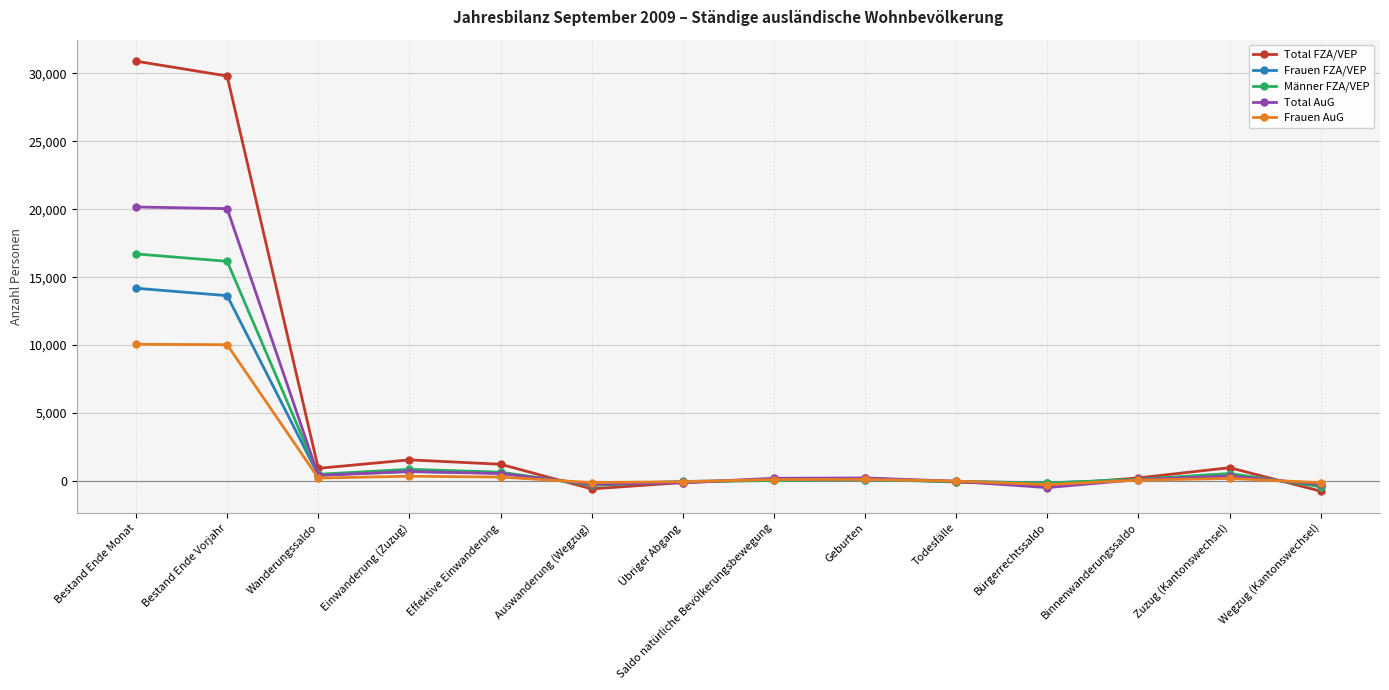

At which category does Total FZA/VEP reach its first local peak?

Einwanderung (Zuzug)